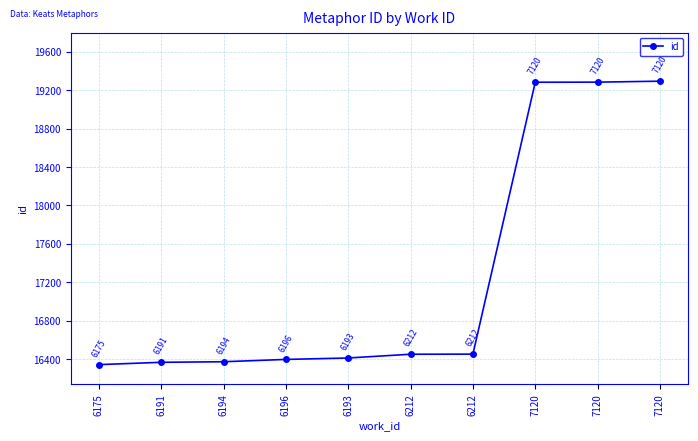

Count the number of data series in this chart.

1